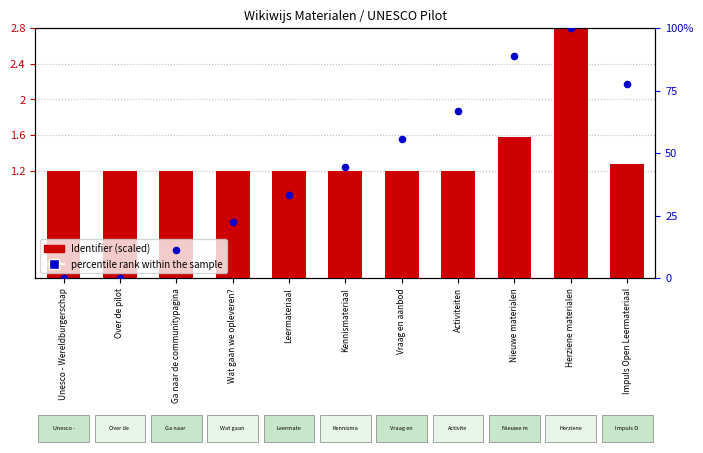

Which series reaches the maximum Y coordinate?

percentile rank within the sample